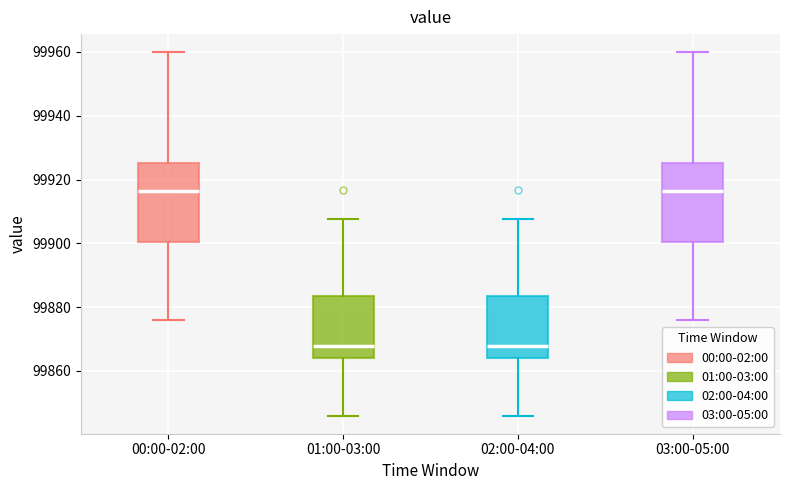

Where does the median line of the box for 01:00-03:00 sit on the y-axis? The values are not printed on the chart, so give them approximately, as read against the axis.

99868